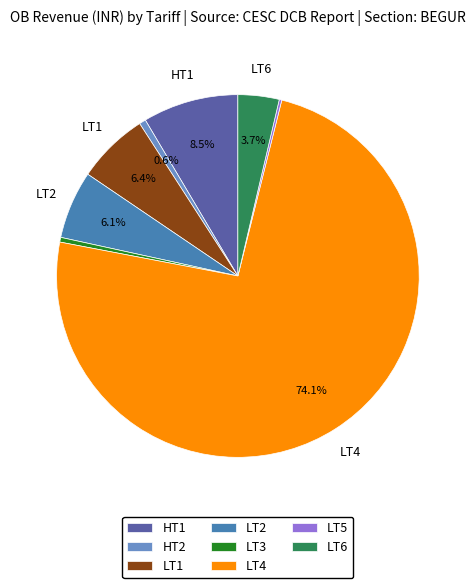

How much of the chart is everything except LT1?

93.6%